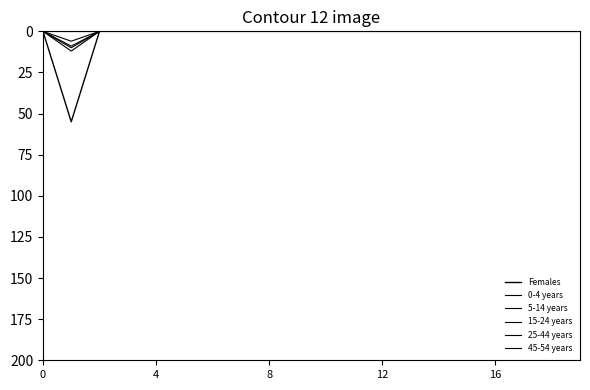

Does the chart display data point markers on the line(s)?

No